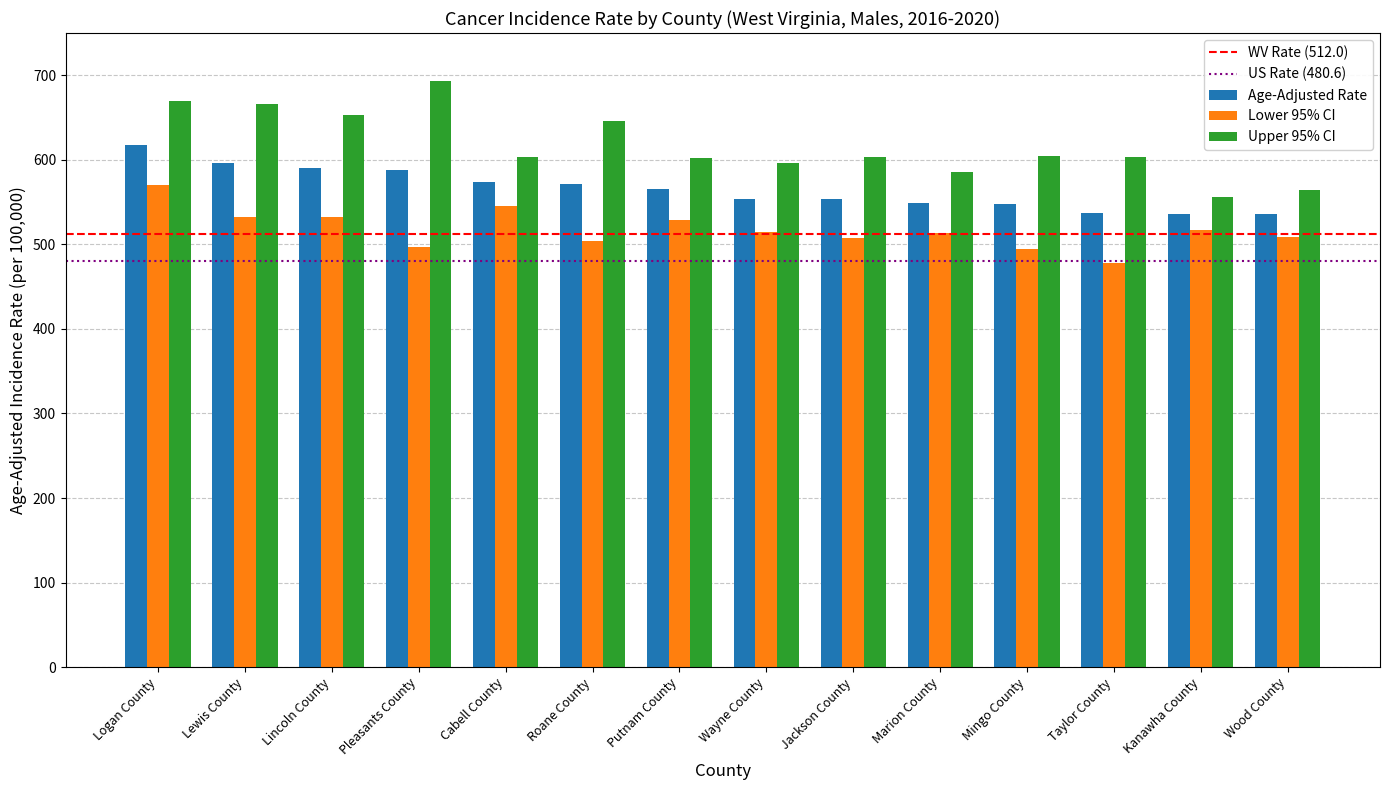

List the series in order of their peak value, highest first.

Upper 95% CI, Age-Adjusted Rate, Lower 95% CI